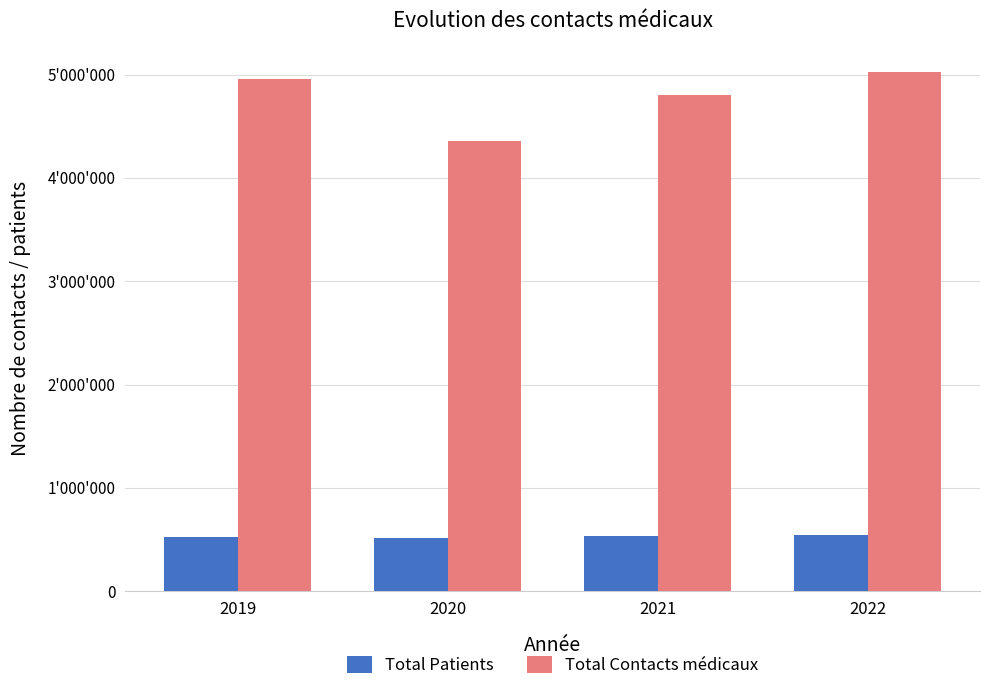

Are the bars grouped side by side (vs. stacked)?

Yes